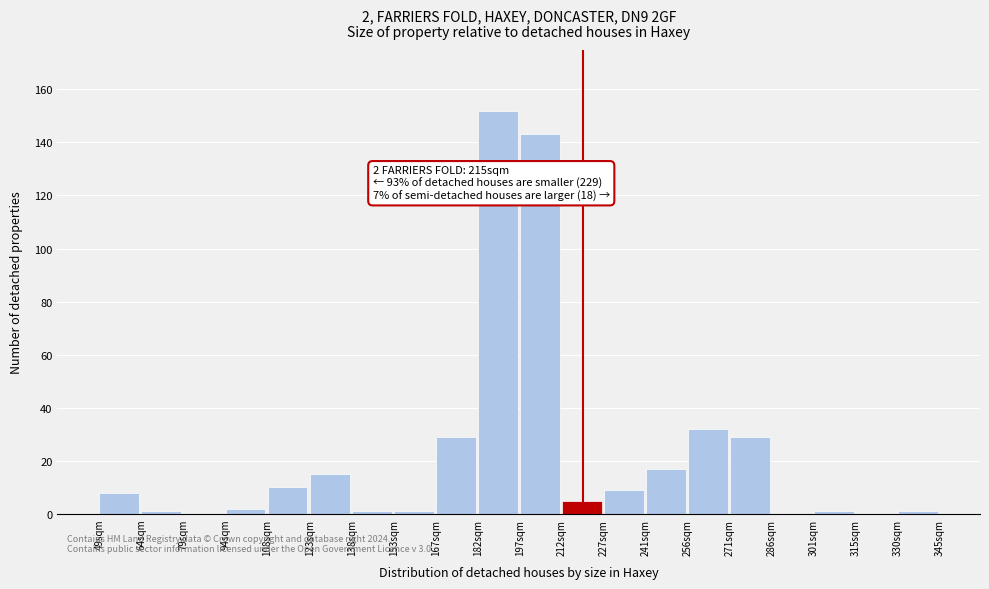

Reading left to right, list all the values displayed in this chart.

49sqm=8	64sqm=1	79sqm=0	94sqm=2	108sqm=10	123sqm=15	138sqm=1	153sqm=1	167sqm=29	182sqm=152	197sqm=143	212sqm=5	227sqm=9	241sqm=17	256sqm=32	271sqm=29	286sqm=0	301sqm=1	315sqm=0	330sqm=1